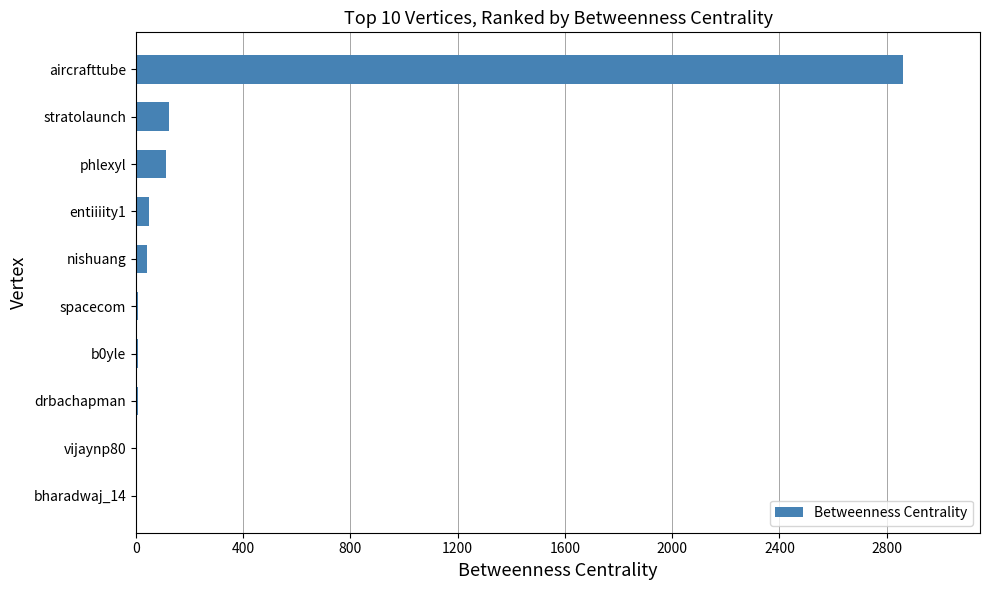

How many series are shown in this chart?

1